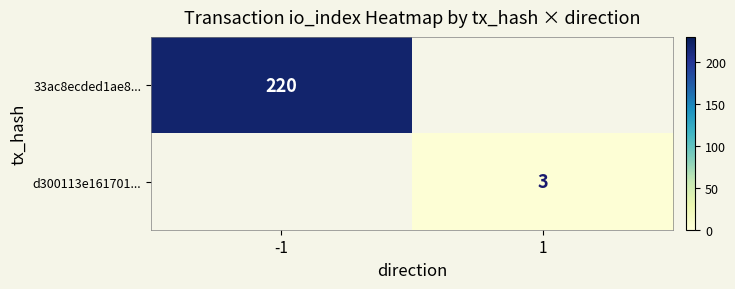

True or false: d300113e161701... has a value of 3 at 1.

True